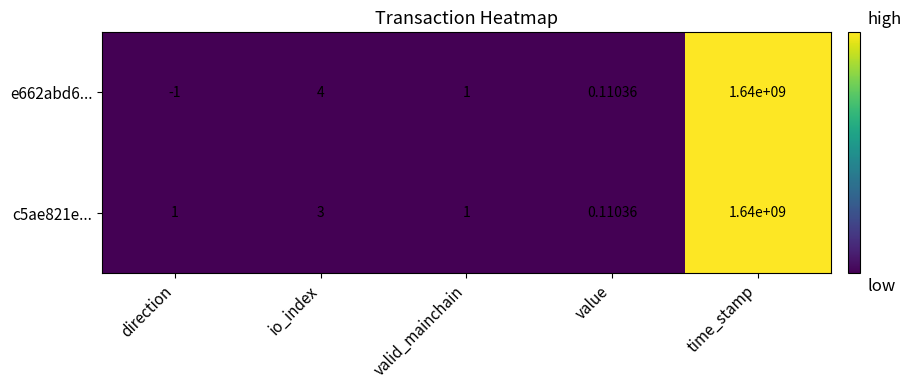

List the labels in order of e662abd6... value, smallest first.

direction, value, valid_mainchain, io_index, time_stamp